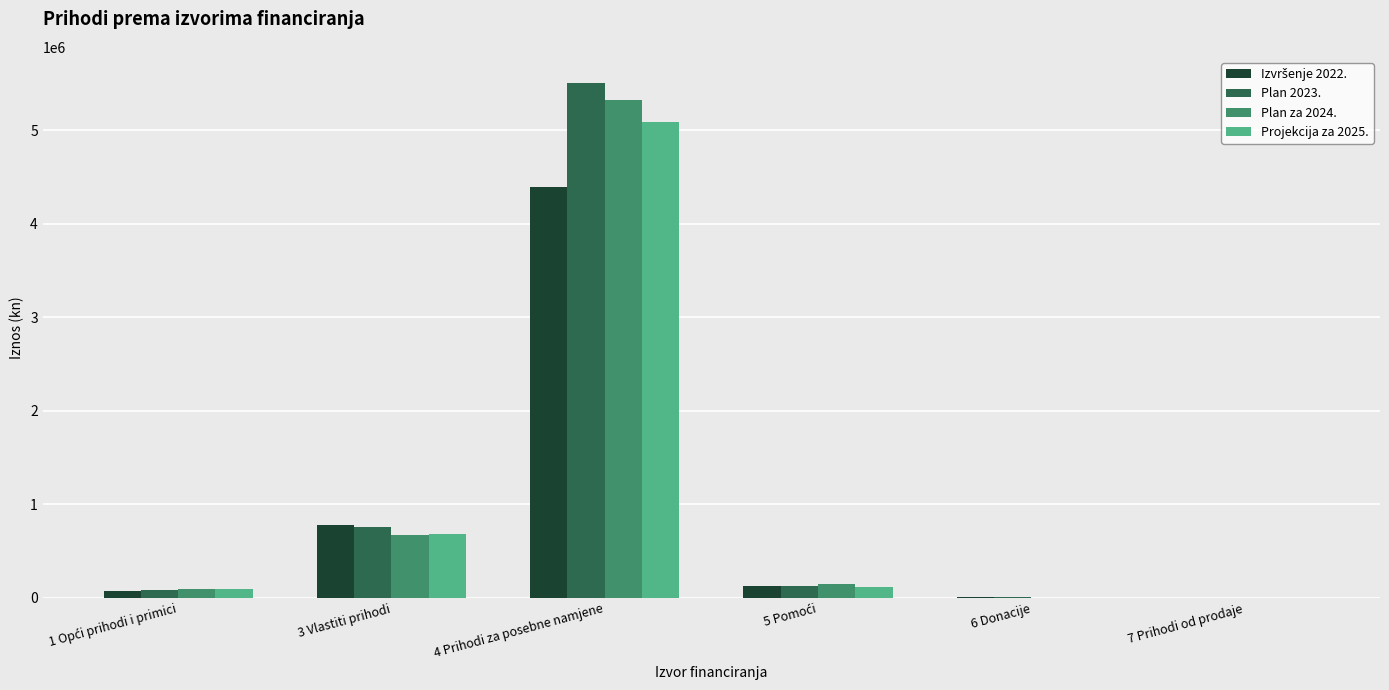

What is the total value across all series at 3 Vlastiti prihodi?

2891887.0